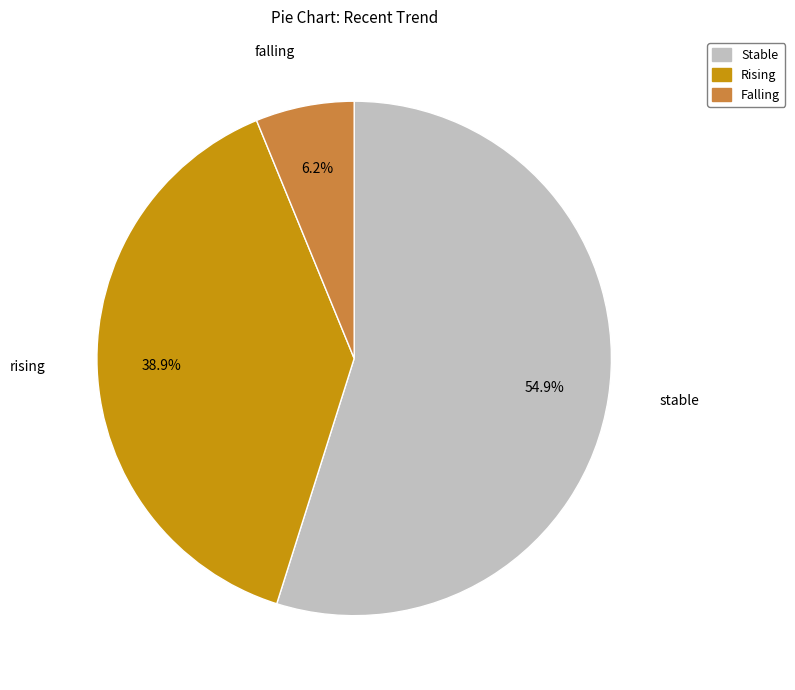

What is the smallest slice in the pie chart?

Falling